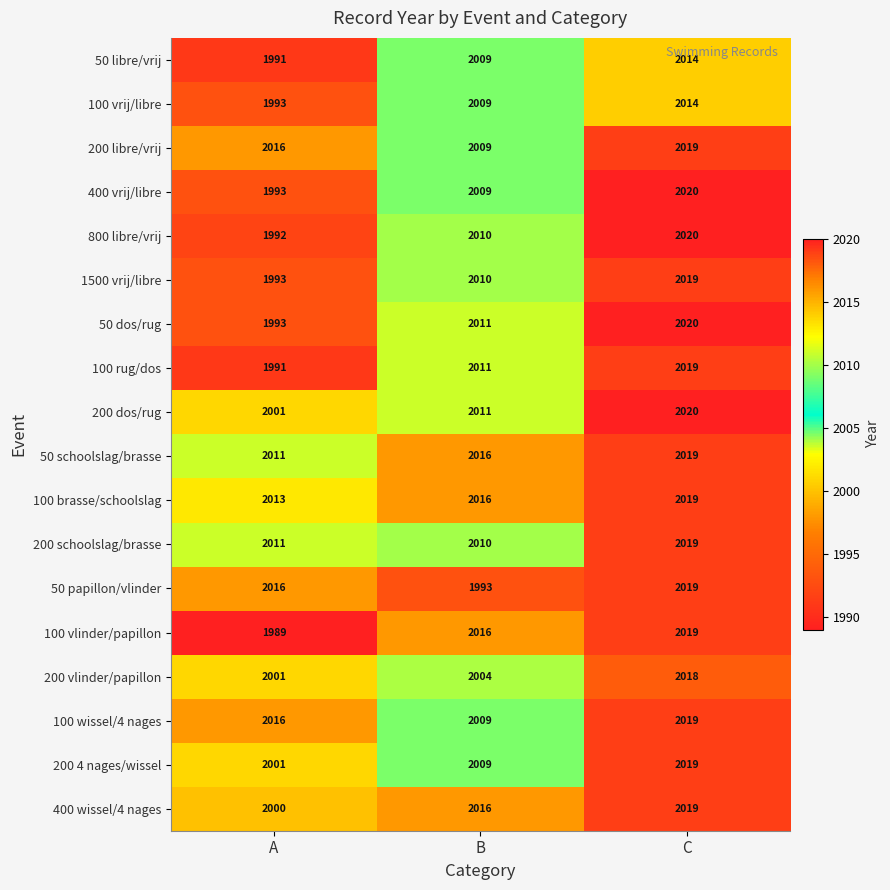

What is the sum of the 200 vlinder/papillon values at C and B?

4022